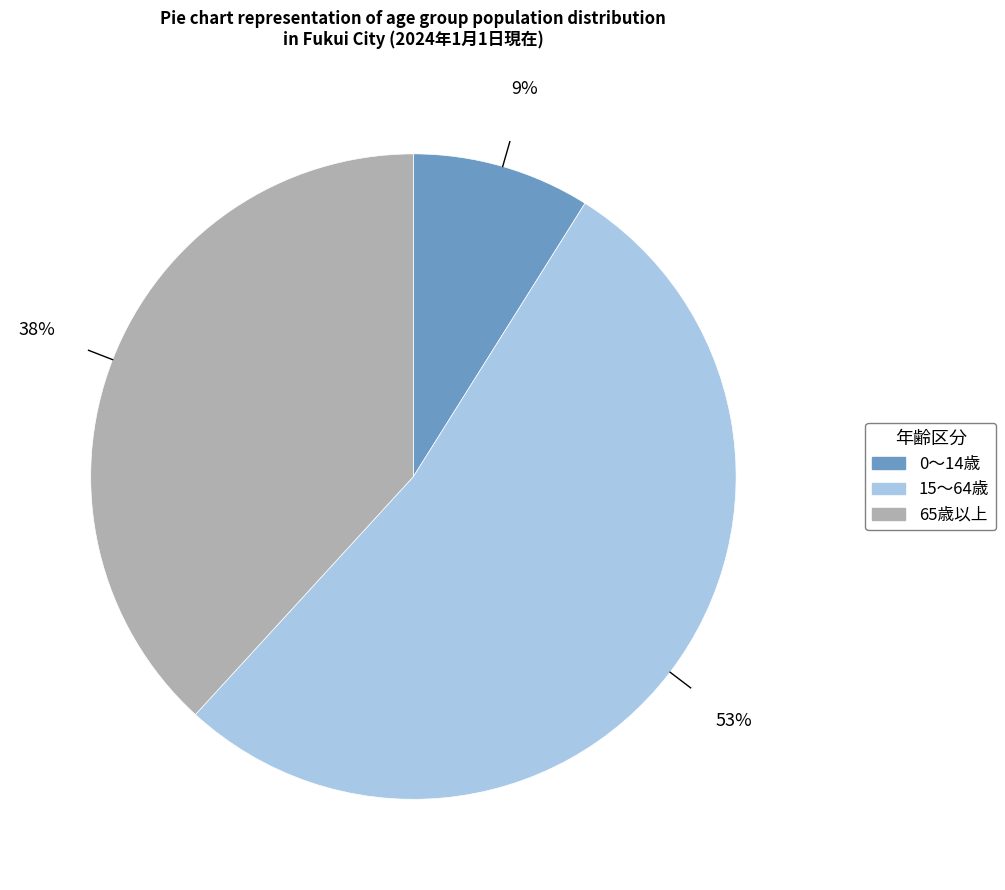

To the nearest percent, what is the average slice percentage?

33%